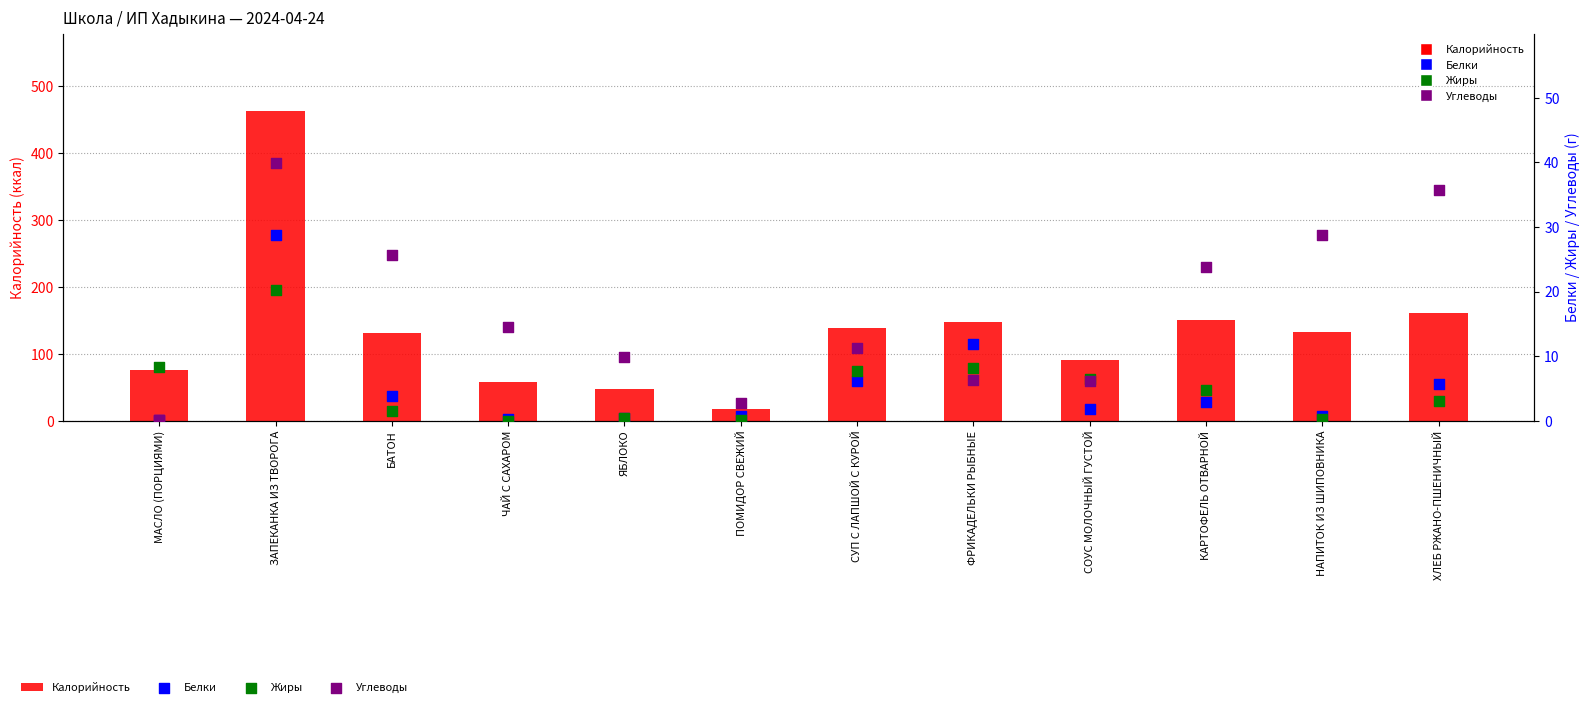

Which series has the widest spread of Y values?

Калорийность